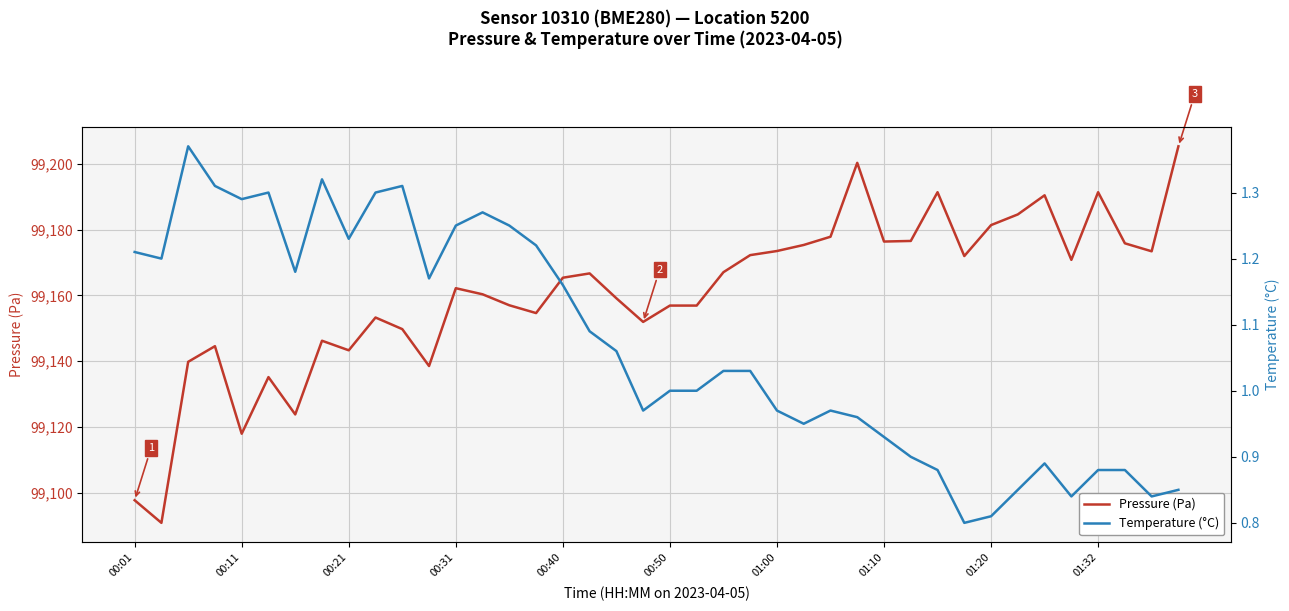

What position from the left is 01:00?

25